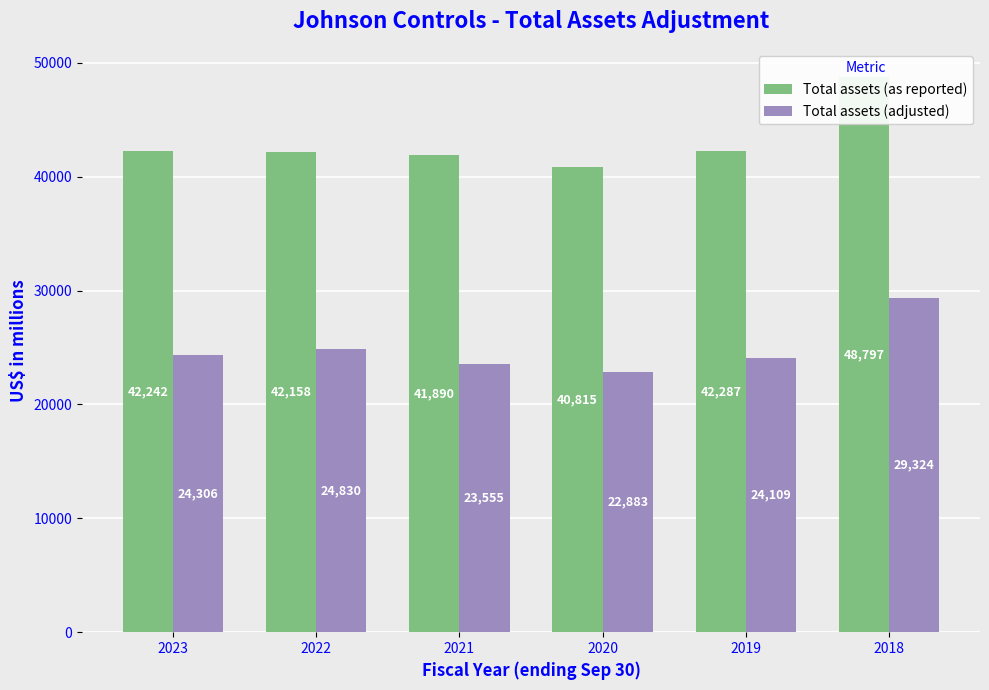

What is the smallest value displayed?

22883